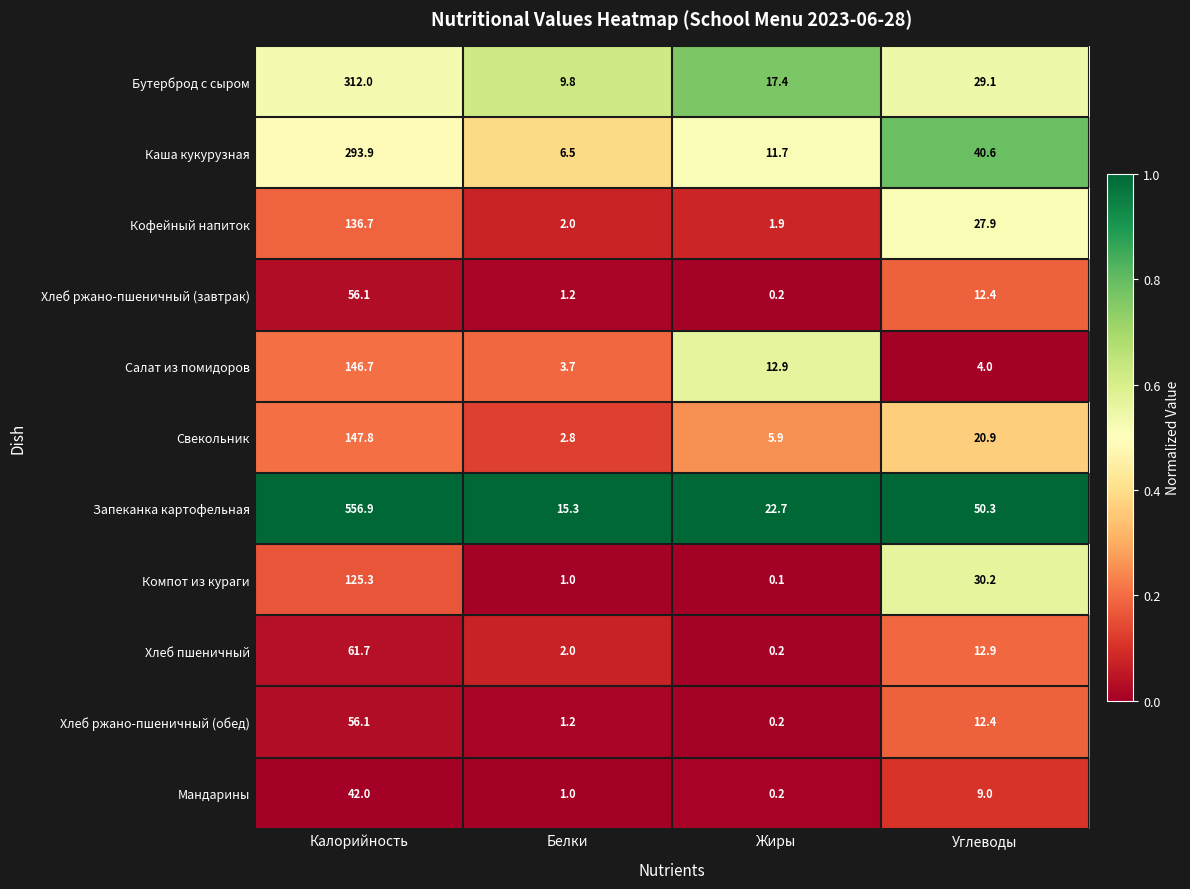

True or false: Компот из кураги has a value of 0.1 at Жиры.

True